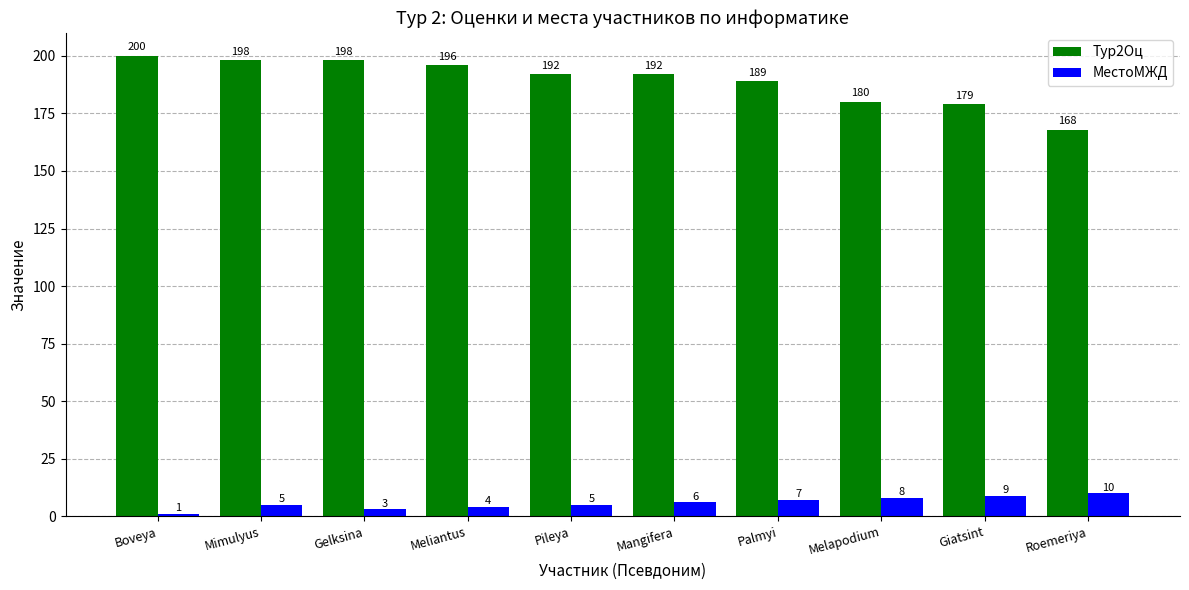

What is the value of the Тур2Оц bar at the 4th from the left?

196